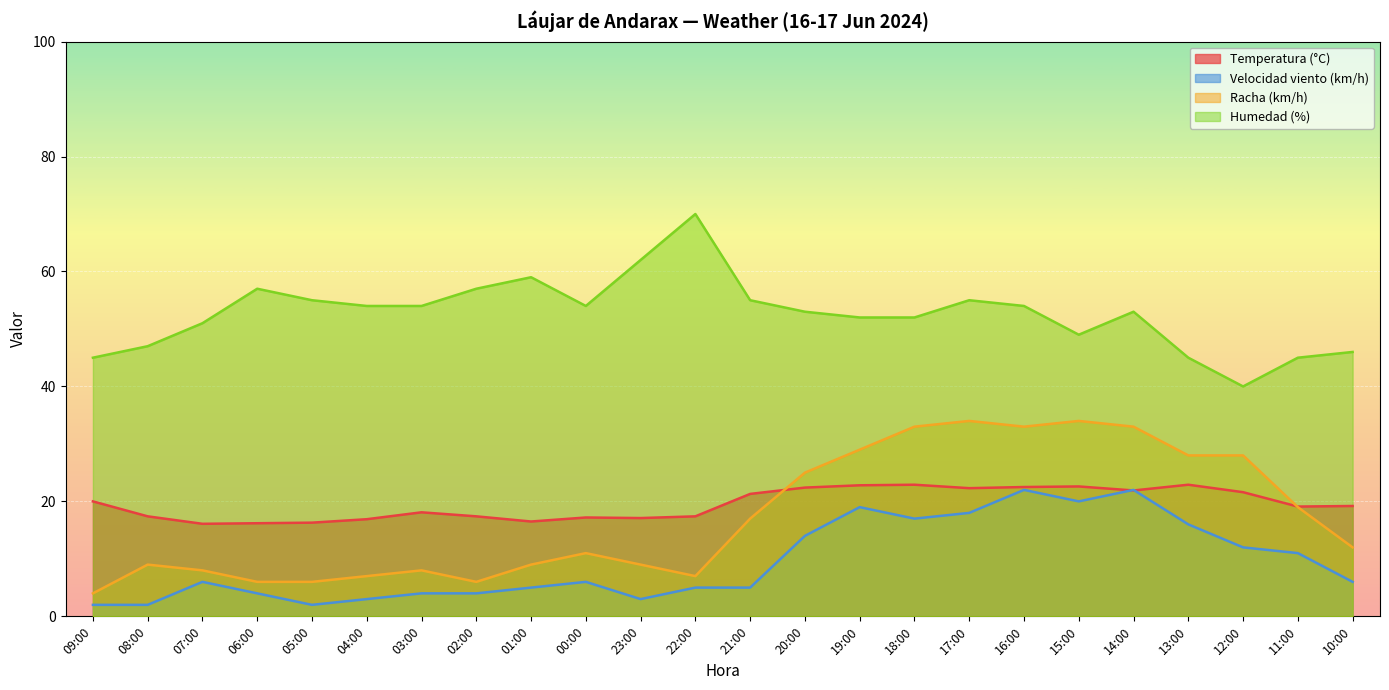

What is the lowest value of the Humedad (%) series?

40.0